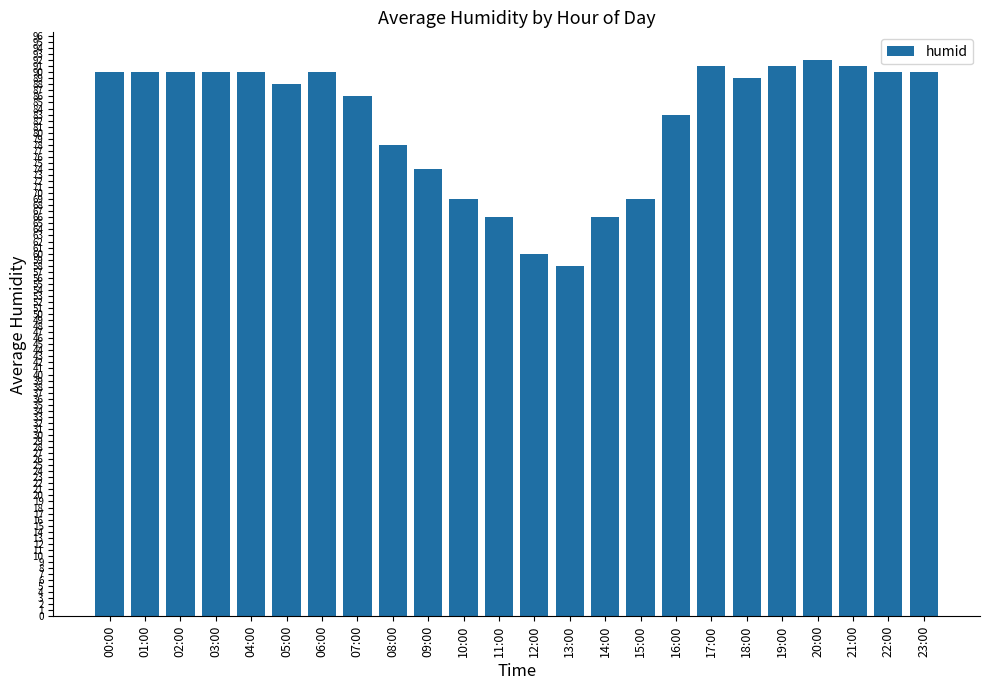

Which has a higher value, 18:00 or 11:00?

18:00